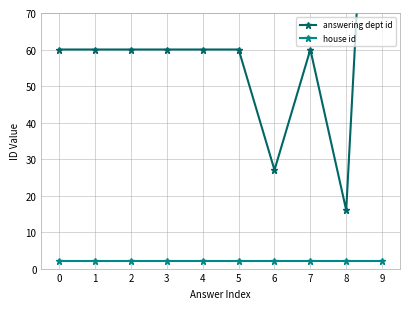

True or false: house id has more than 1 points higher than both neighbors.

False